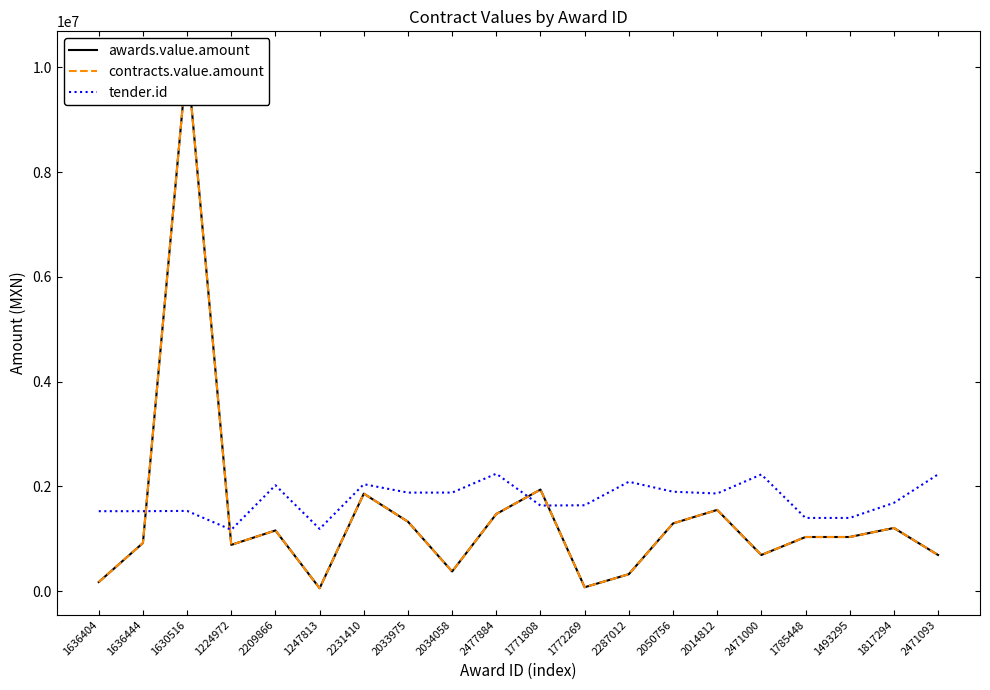

What is the minimum value for contracts.value.amount?

56750.0